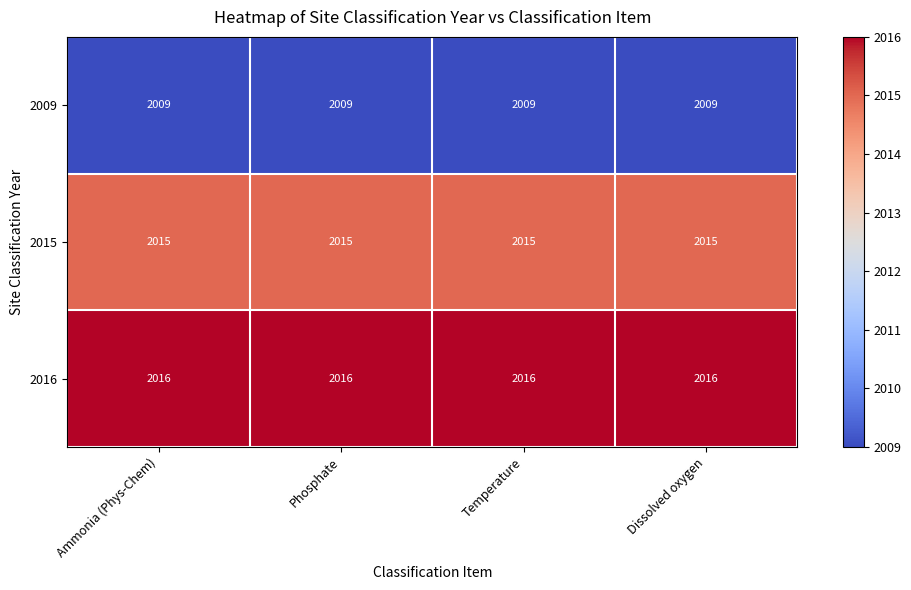

Rank the series at Dissolved oxygen from lowest to highest value.

2009, 2015, 2016